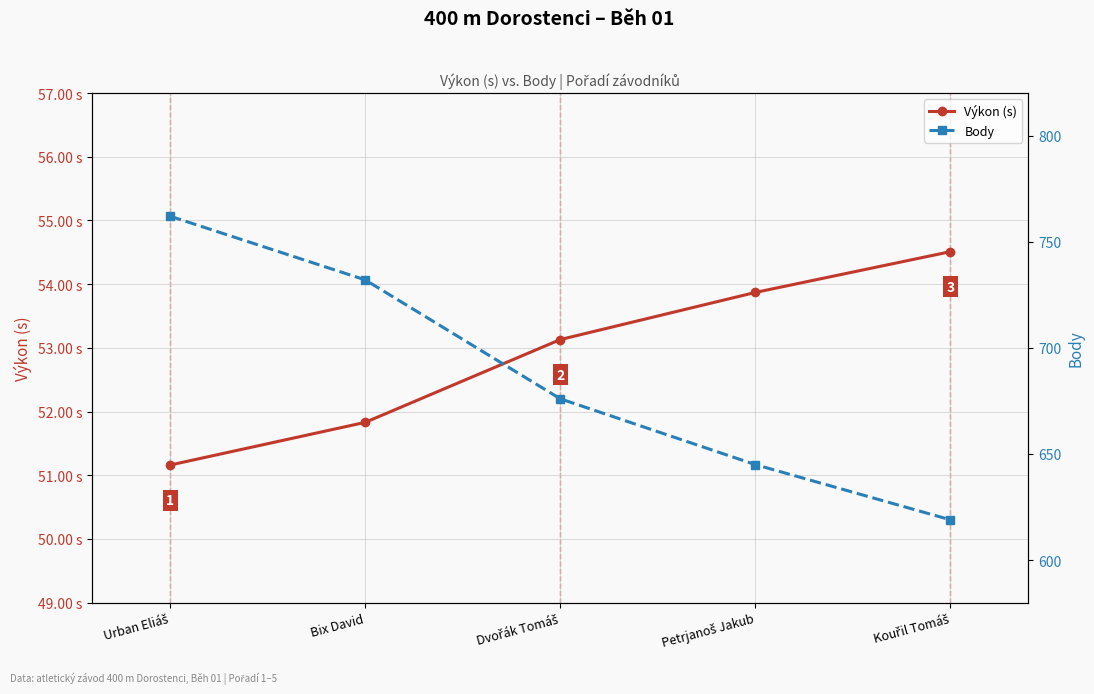

What is the maximum value shown in the chart?

762.0